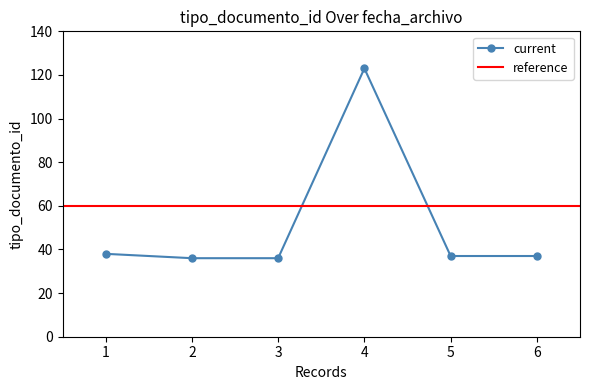

What is the sum of all values?

307